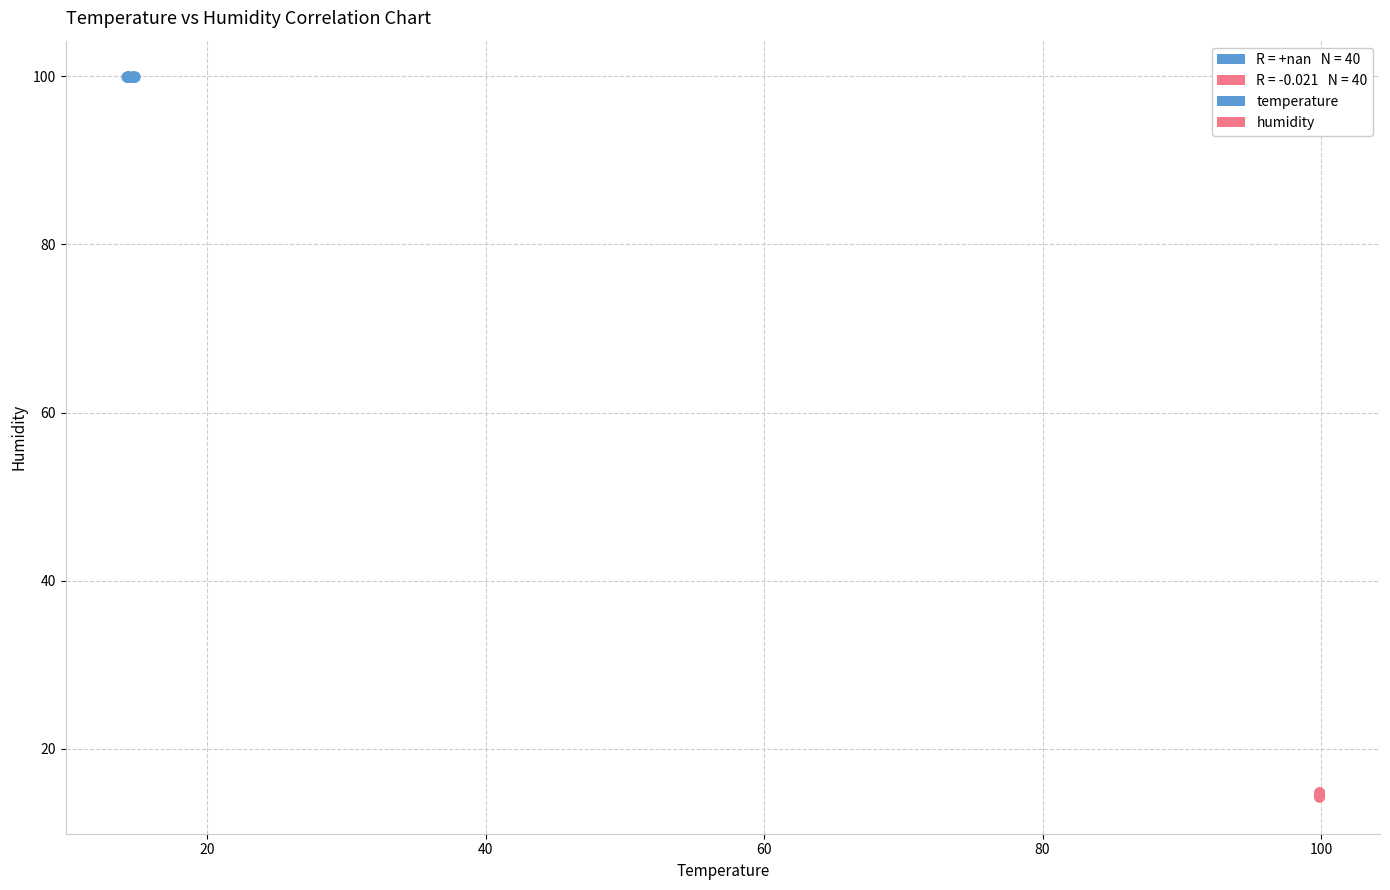

Which series reaches the minimum Y coordinate?

humidity